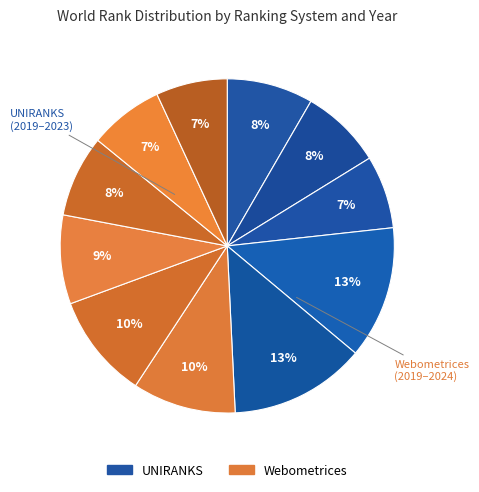

How many slices are in this pie chart?

11